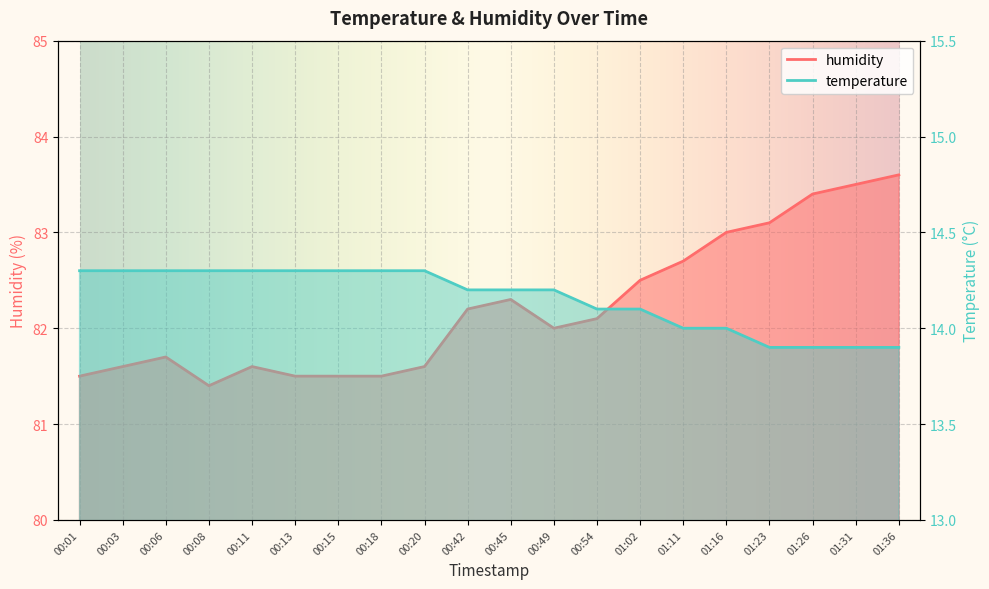

What is the difference between the second highest and second lowest values in the humidity series?

2.0